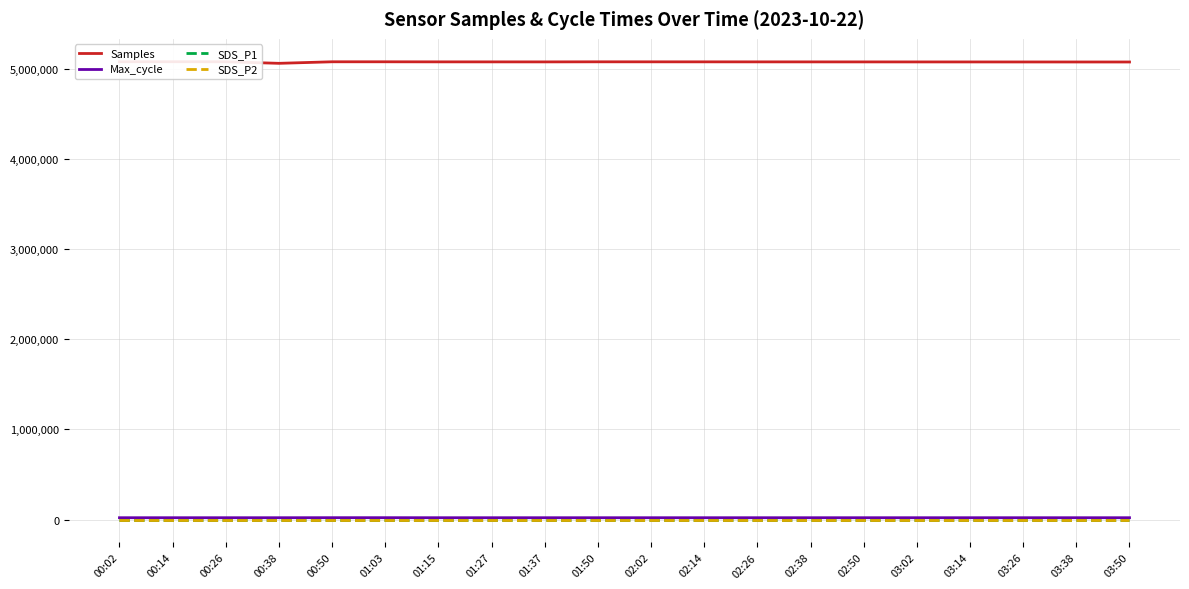

Which has a higher value, 00:50 or 03:38?

00:50